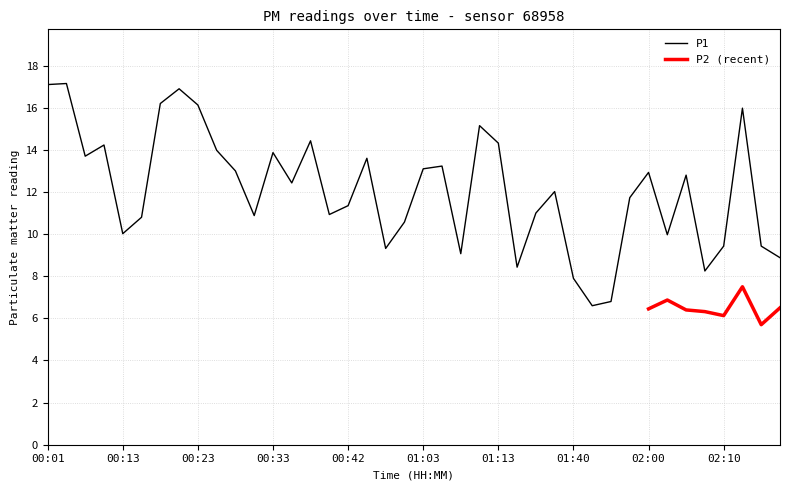

The chart shows a value of 23.8 at 00:45. True or false?

False